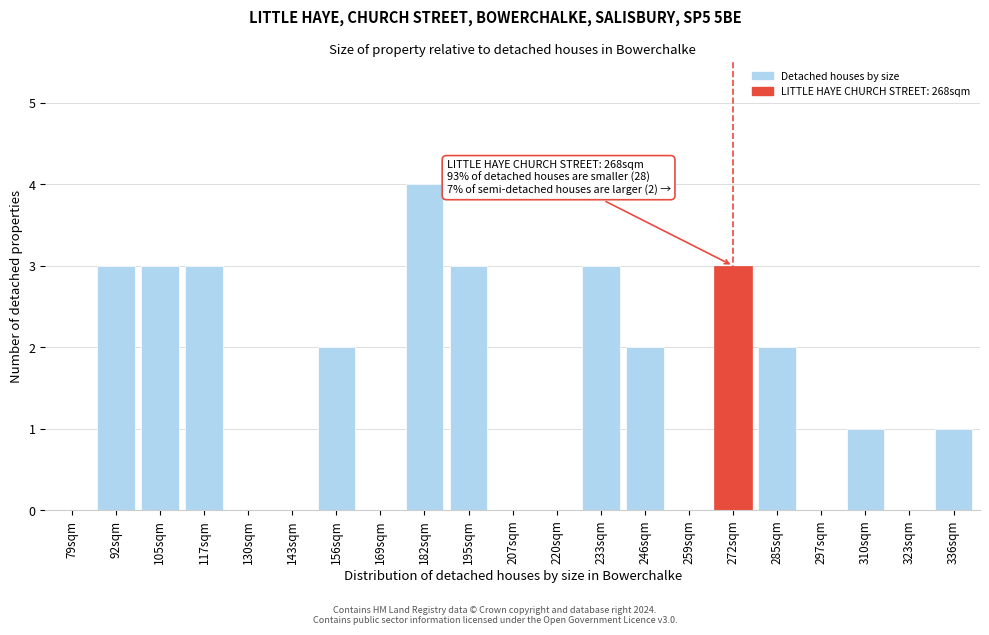

Reading right to left, list all the values displayed in this chart.

336sqm=1	323sqm=0	310sqm=1	297sqm=0	285sqm=2	272sqm=3	259sqm=0	246sqm=2	233sqm=3	220sqm=0	207sqm=0	195sqm=3	182sqm=4	169sqm=0	156sqm=2	143sqm=0	130sqm=0	117sqm=3	105sqm=3	92sqm=3	79sqm=0